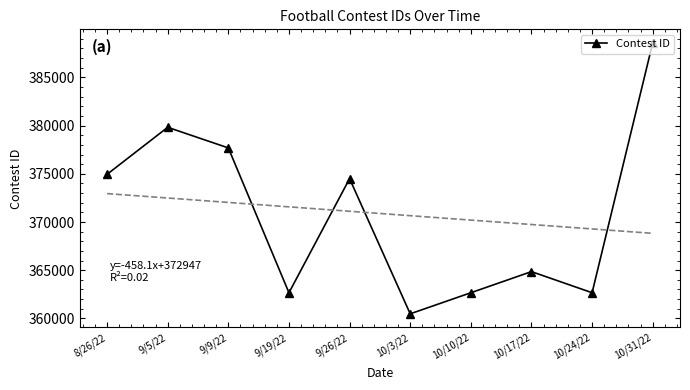

Reading left to right, extract all data points from this chart.

8/26/22=374947	9/5/22=379823	9/9/22=377686	9/19/22=362661	9/26/22=374497	10/3/22=360476	10/10/22=362662	10/17/22=364854	10/24/22=362663	10/31/22=388581